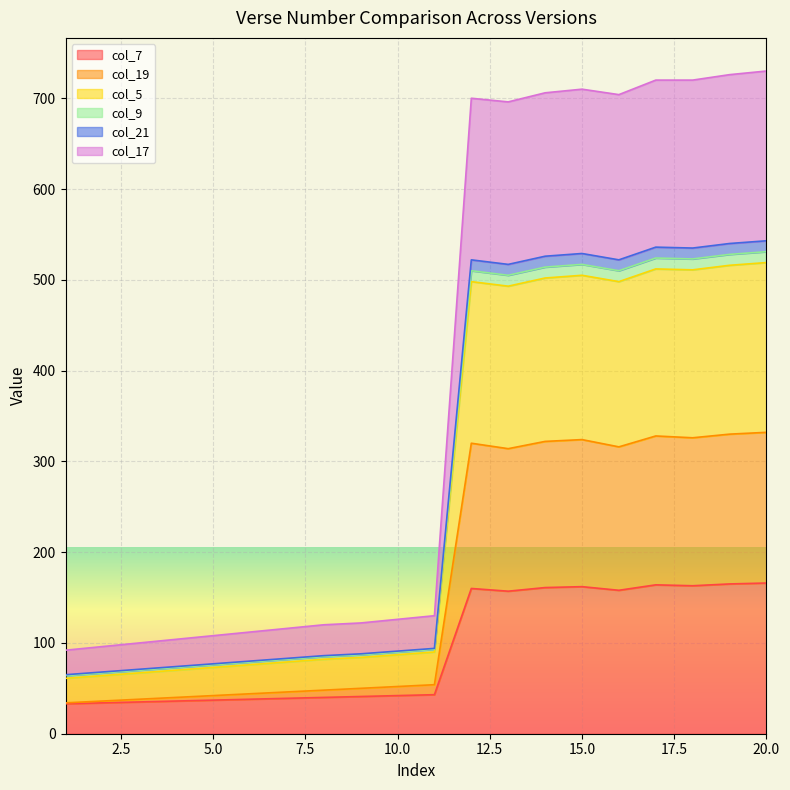

Between 15 and 11, which is larger?

15